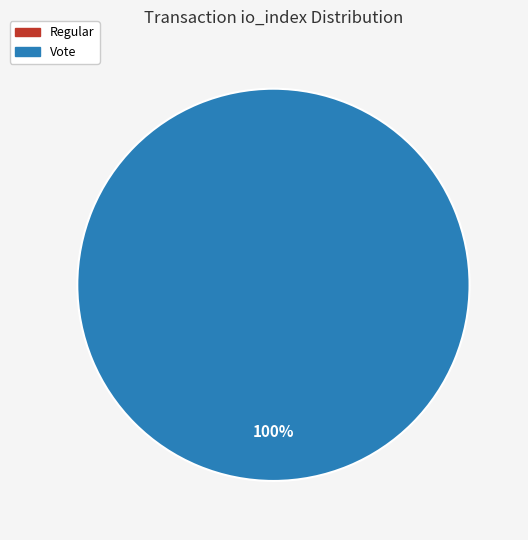

Is it true that Regular is 11% of the pie?

False